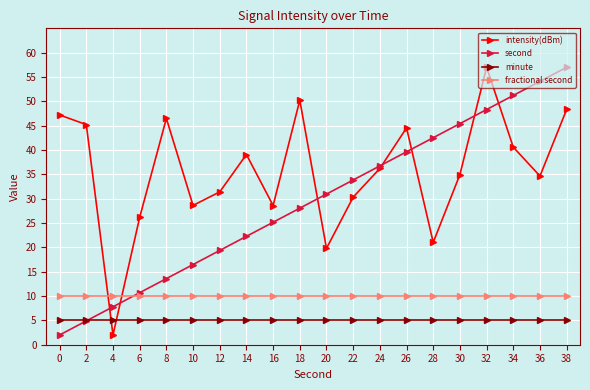

Reading left to right, list all the values displayed in this chart.

intensity(dBm): 0=47.2	2=45.2	4=2.0	6=26.2	8=46.5	10=28.6	12=31.4	14=39.1	16=28.6	18=50.2	20=19.8	22=30.3	24=36.2	26=44.5	28=21.0	30=35.0	32=57.0	34=40.6	36=34.7	38=48.3
second: 0=2.0	2=4.9	4=7.8	6=10.7	8=13.6	10=16.5	12=19.4	14=22.3	16=25.2	18=28.1	20=30.9	22=33.8	24=36.7	26=39.6	28=42.5	30=45.4	32=48.3	34=51.2	36=54.1	38=57.0
minute: 0=5.0	2=5.0	4=5.0	6=5.0	8=5.0	10=5.0	12=5.0	14=5.0	16=5.0	18=5.0	20=5.0	22=5.0	24=5.0	26=5.0	28=5.0	30=5.0	32=5.0	34=5.0	36=5.0	38=5.0
fractional second: 0=10.0	2=10.0	4=10.0	6=10.0	8=10.0	10=10.0	12=10.0	14=10.0	16=10.0	18=10.0	20=10.0	22=10.0	24=10.0	26=10.0	28=10.0	30=10.0	32=10.0	34=10.0	36=10.0	38=10.0